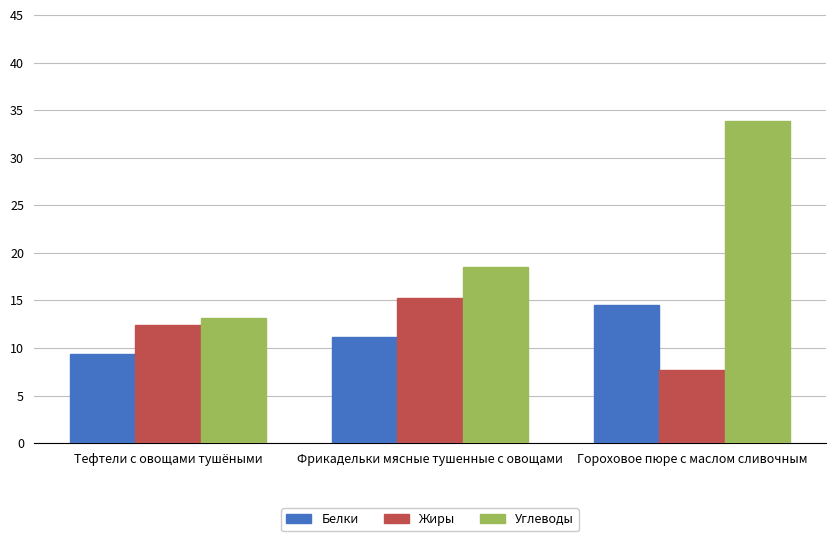

What is the sum of the Жиры values at Фрикадельки мясные тушенные с овощами and Гороховое пюре с маслом сливочным?

22.9